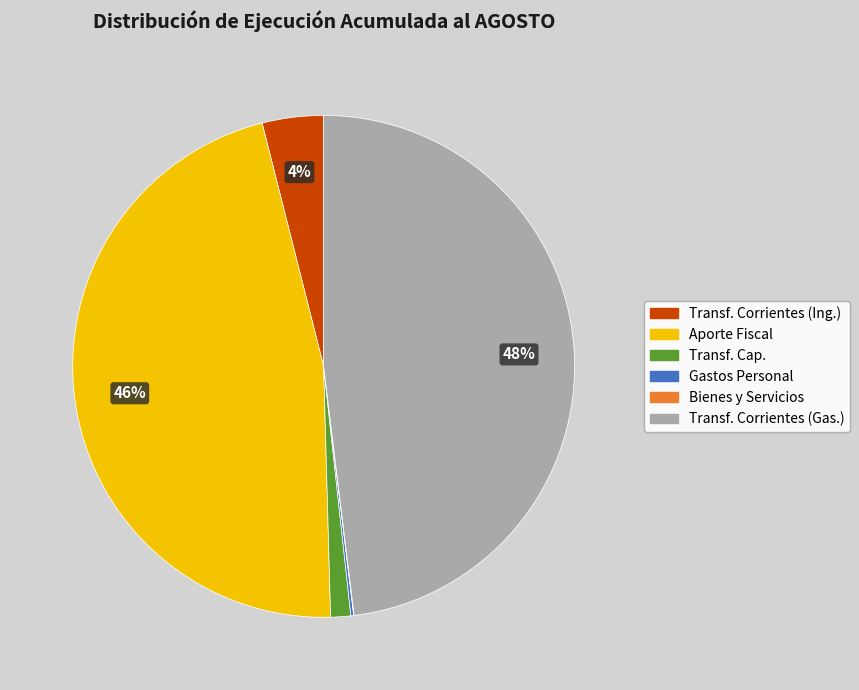

Is there a majority slice in this chart?

No